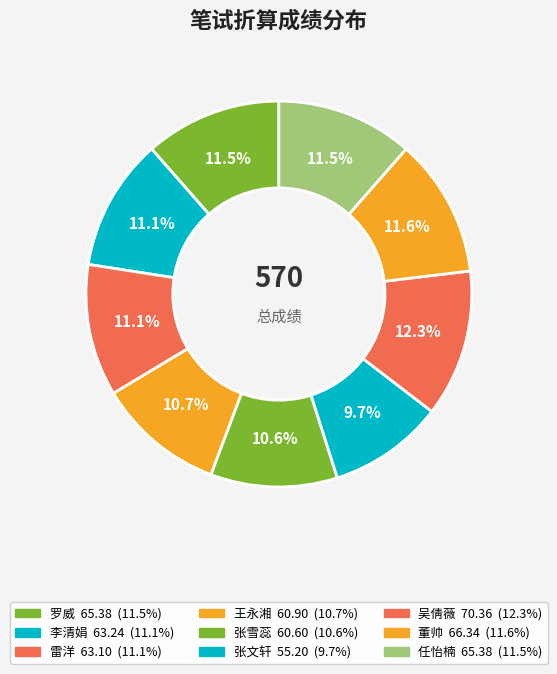

What percentage is NOT represented by 张雪蕊?

89.4%